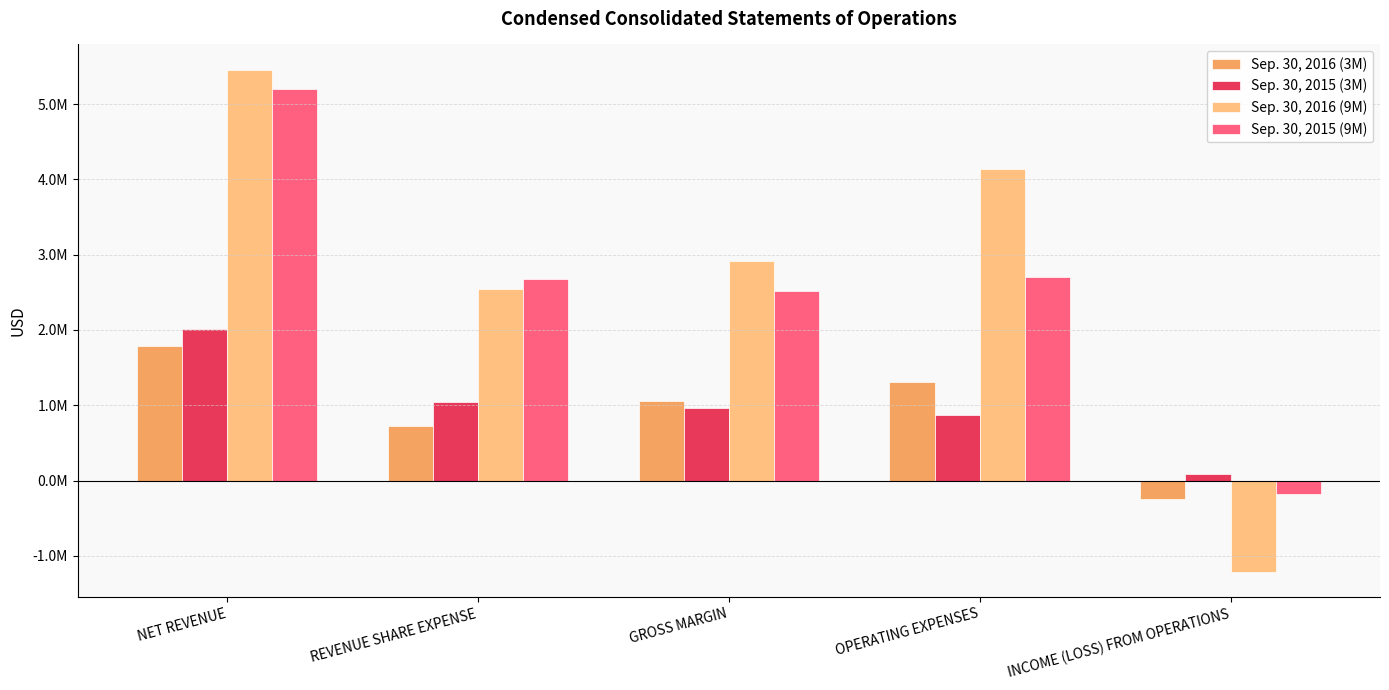

Are the bars horizontal?

No